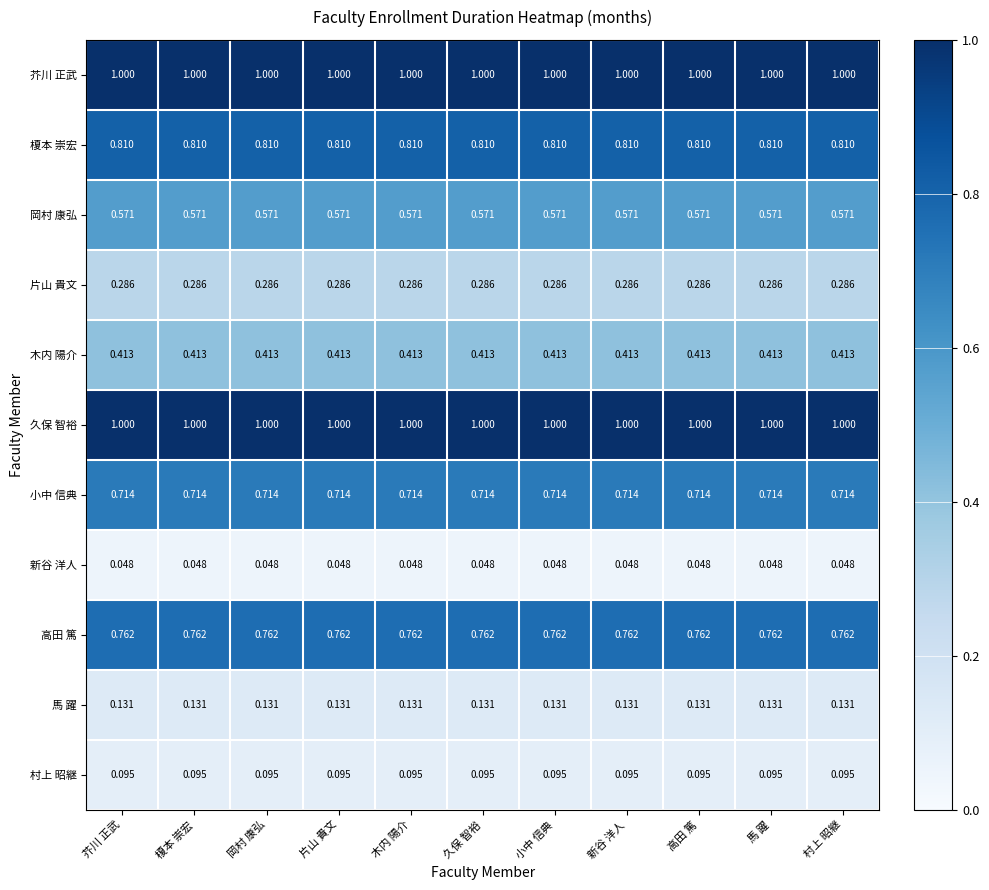

Is the value of 岡村 康弘 at 岡村 康弘 greater than the value of 高田 篤 at 木内 陽介?

No